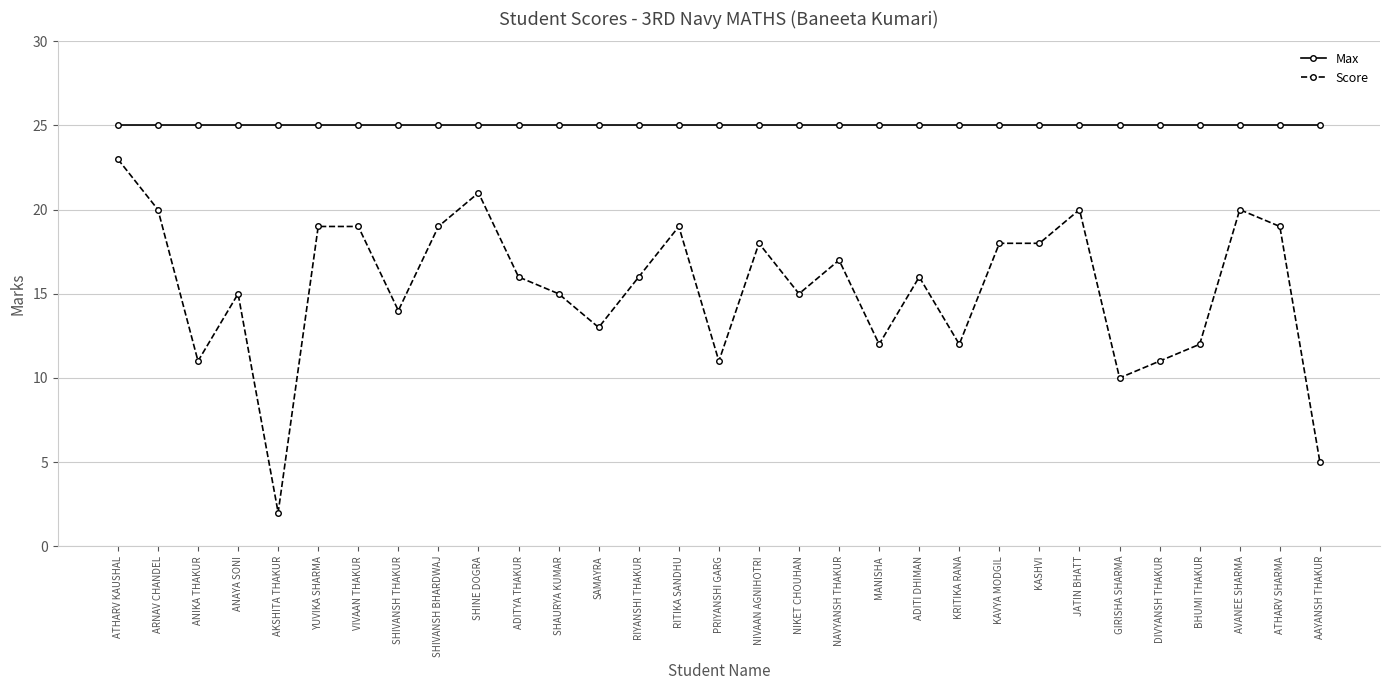

What are all the series names shown in the legend?

Max, Score